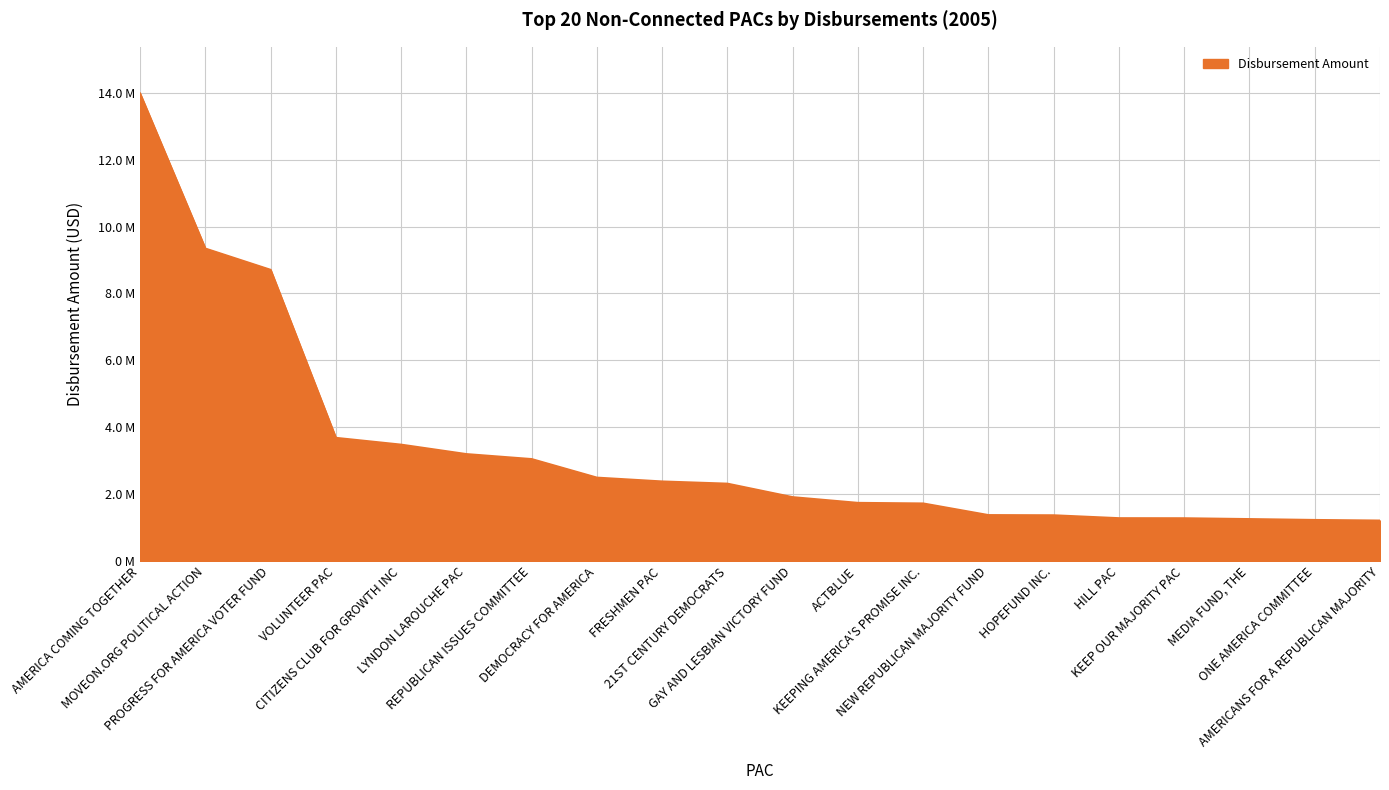

List the labels in order of value, smallest first.

AMERICANS FOR A REPUBLICAN MAJORITY, ONE AMERICA COMMITTEE, MEDIA FUND, THE, KEEP OUR MAJORITY PAC, HILL PAC, HOPEFUND INC., NEW REPUBLICAN MAJORITY FUND, KEEPING AMERICA'S PROMISE INC., ACTBLUE, GAY AND LESBIAN VICTORY FUND, 21ST CENTURY DEMOCRATS, FRESHMEN PAC, DEMOCRACY FOR AMERICA, REPUBLICAN ISSUES COMMITTEE, LYNDON LAROUCHE PAC, CITIZENS CLUB FOR GROWTH INC, VOLUNTEER PAC, PROGRESS FOR AMERICA VOTER FUND, MOVEON.ORG POLITICAL ACTION, AMERICA COMING TOGETHER